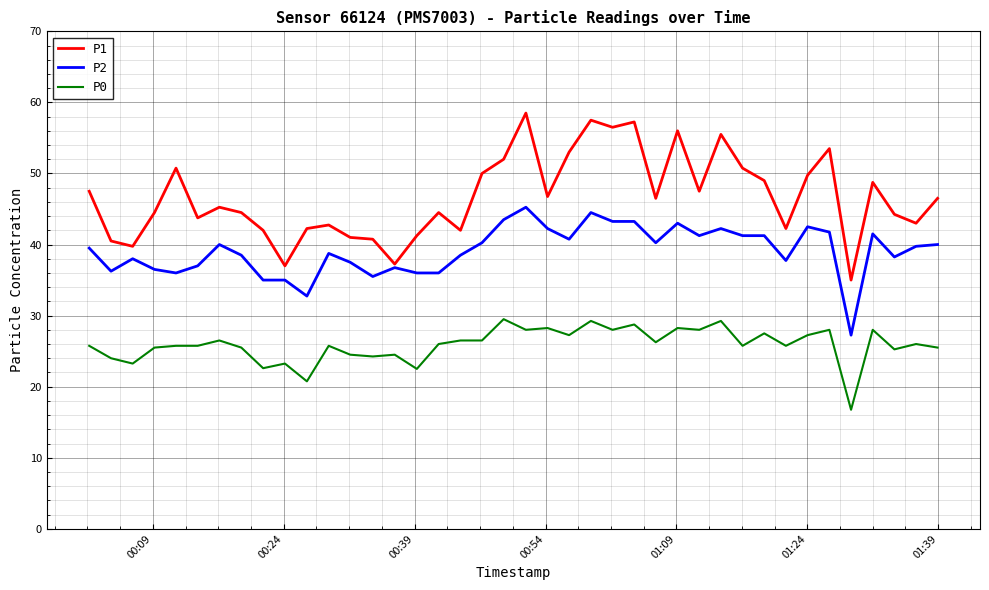

List the series in order of their peak value, lowest first.

P0, P2, P1